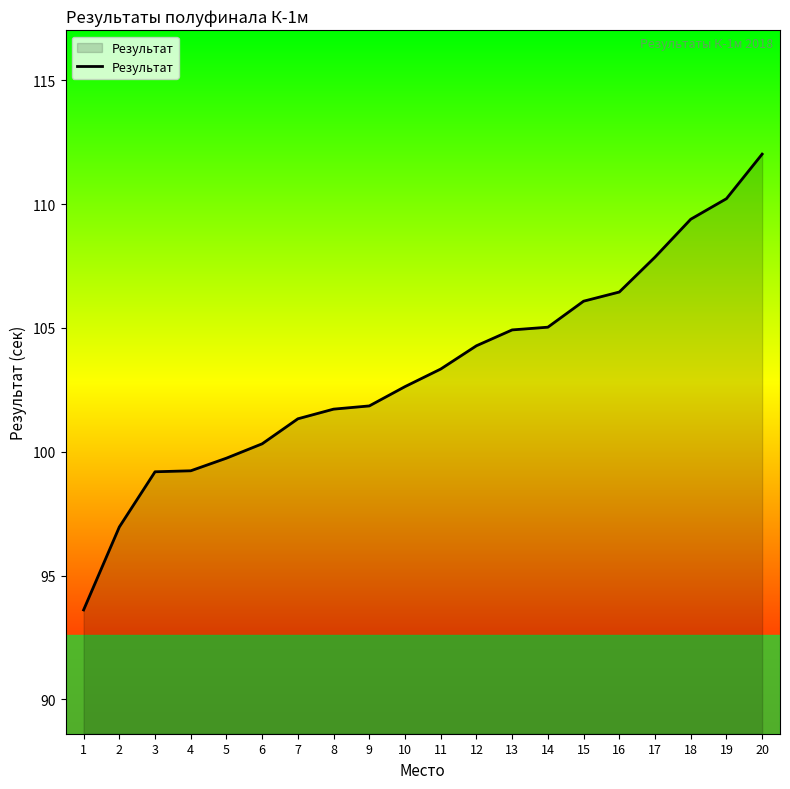

The value at 16 is 46.2. True or false?

False